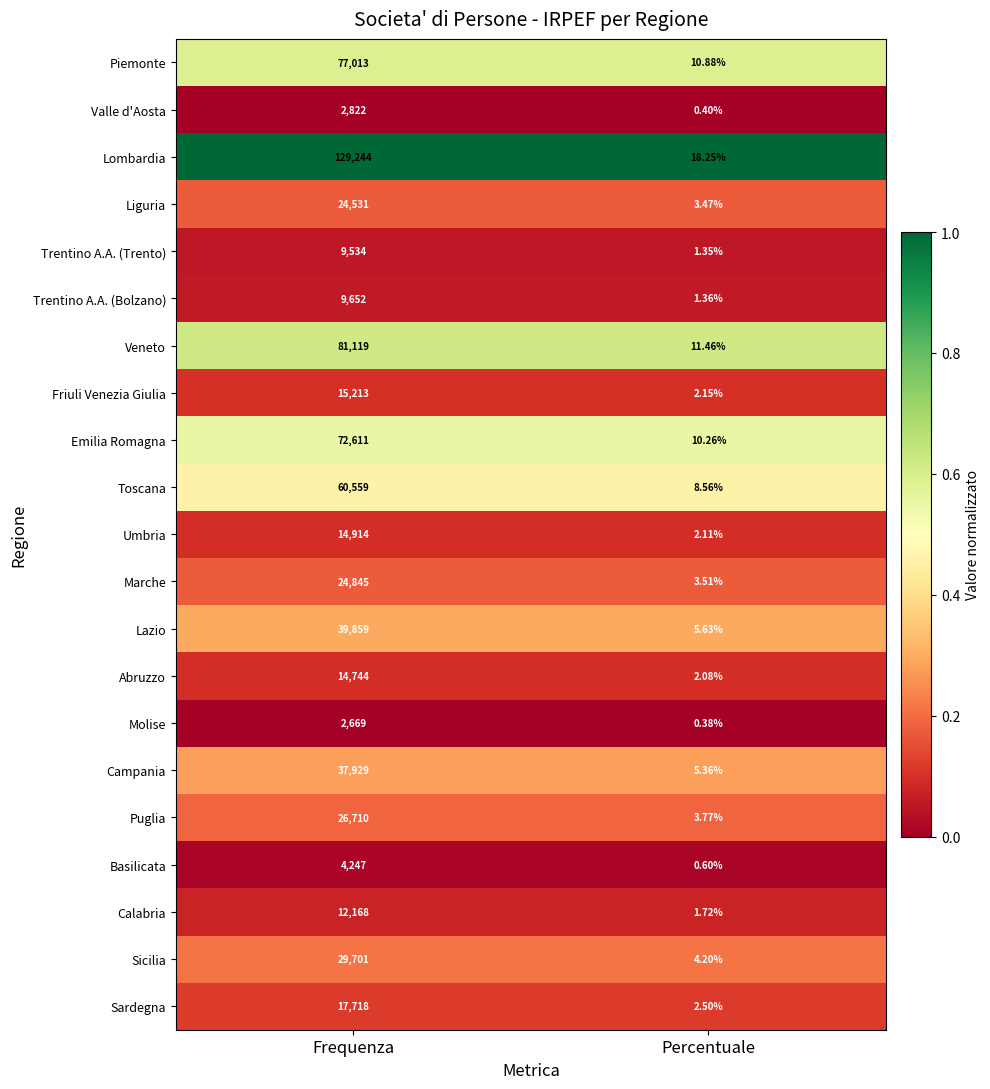

At Frequenza, list the series in order from largest to smallest.

Lombardia, Veneto, Piemonte, Emilia Romagna, Toscana, Lazio, Campania, Sicilia, Puglia, Marche, Liguria, Sardegna, Friuli Venezia Giulia, Umbria, Abruzzo, Calabria, Trentino A.A. (Bolzano), Trentino A.A. (Trento), Basilicata, Valle d'Aosta, Molise